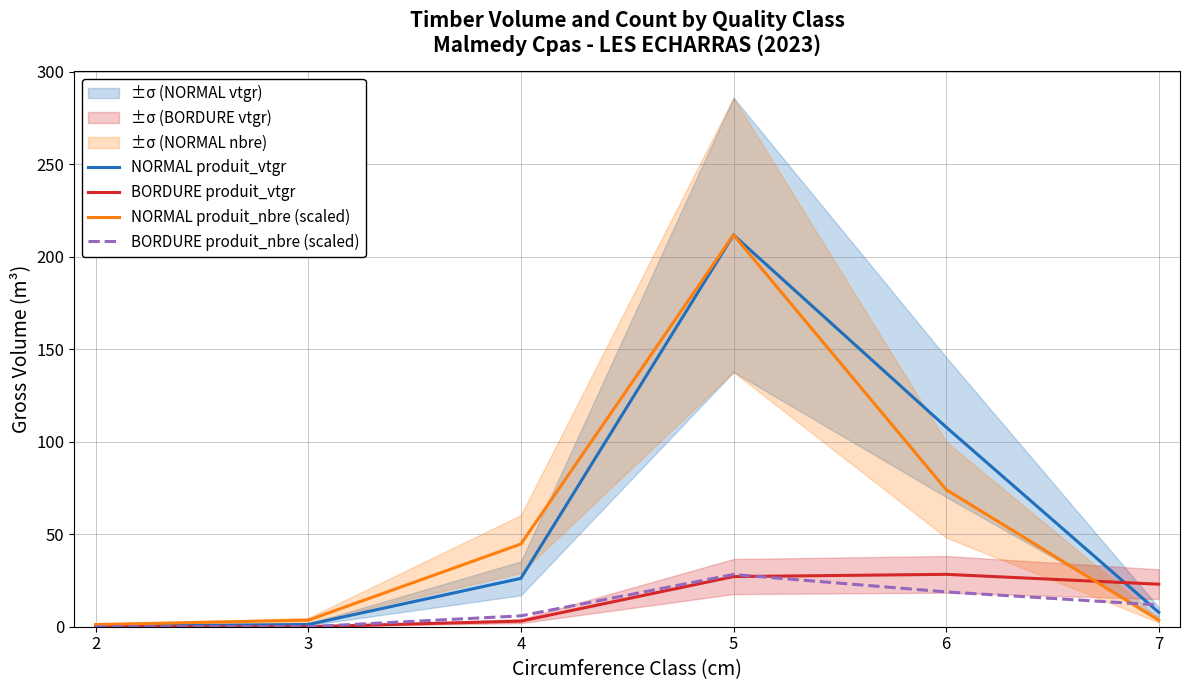

What is the difference between the NORMAL produit_nbre (scaled) values at 5 and 7?

208.3